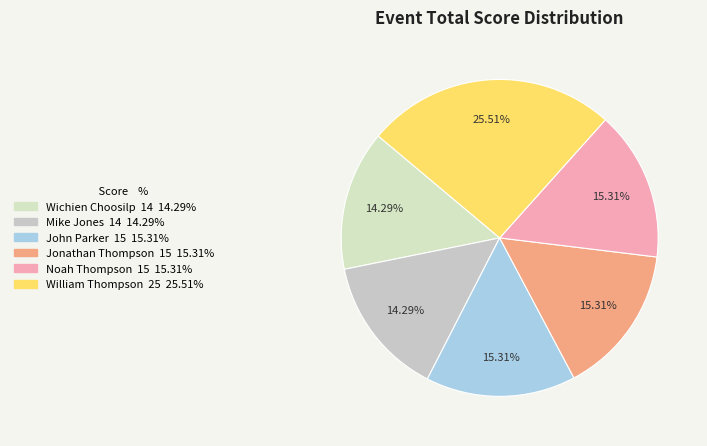

Is Mike Jones the majority of the pie?

No